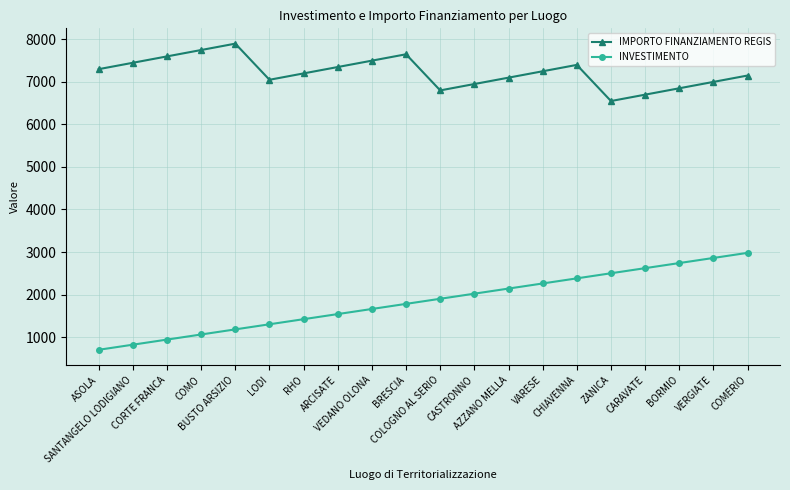

How many values in the IMPORTO FINANZIAMENTO REGIS series are below 7251?

10